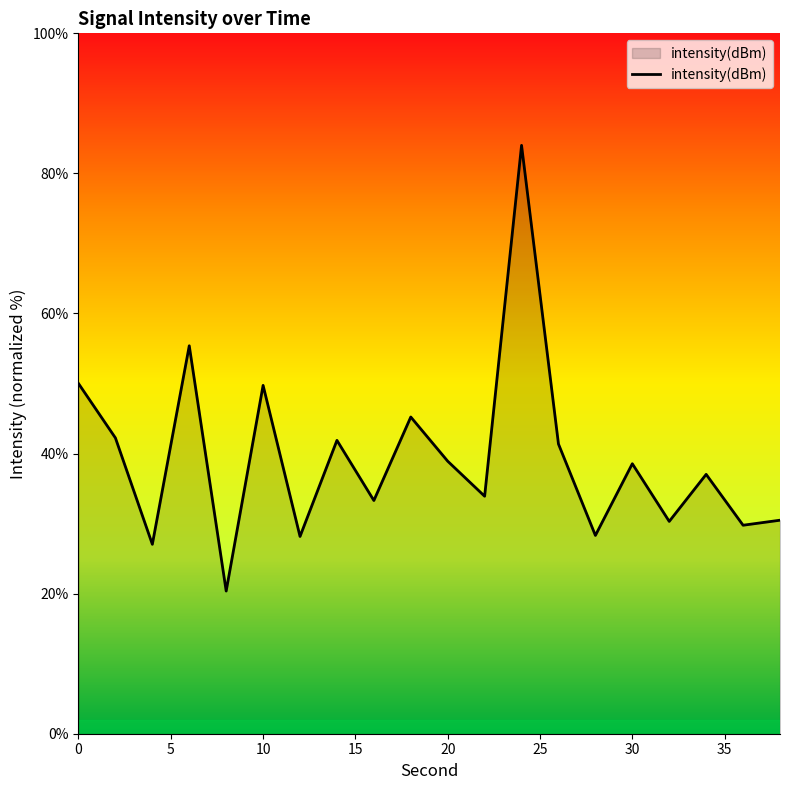

What is the difference between the maximum and minimum values?

63.6